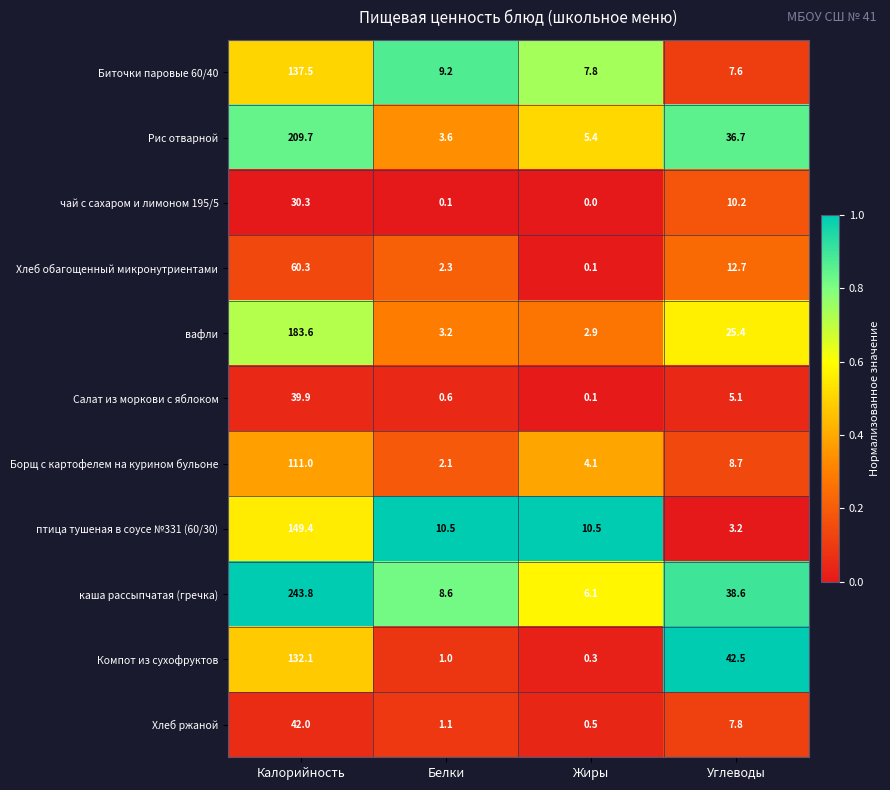

List the series in order of their peak value, lowest first.

чай с сахаром и лимоном 195/5, Салат из моркови с яблоком, Хлеб ржаной, Хлеб обагощенный микронутриентами, Борщ с картофелем на курином бульоне, Компот из сухофруктов, Биточки паровые 60/40, птица тушеная в соусе №331 (60/30), вафли, Рис отварной, каша рассыпчатая (гречка)